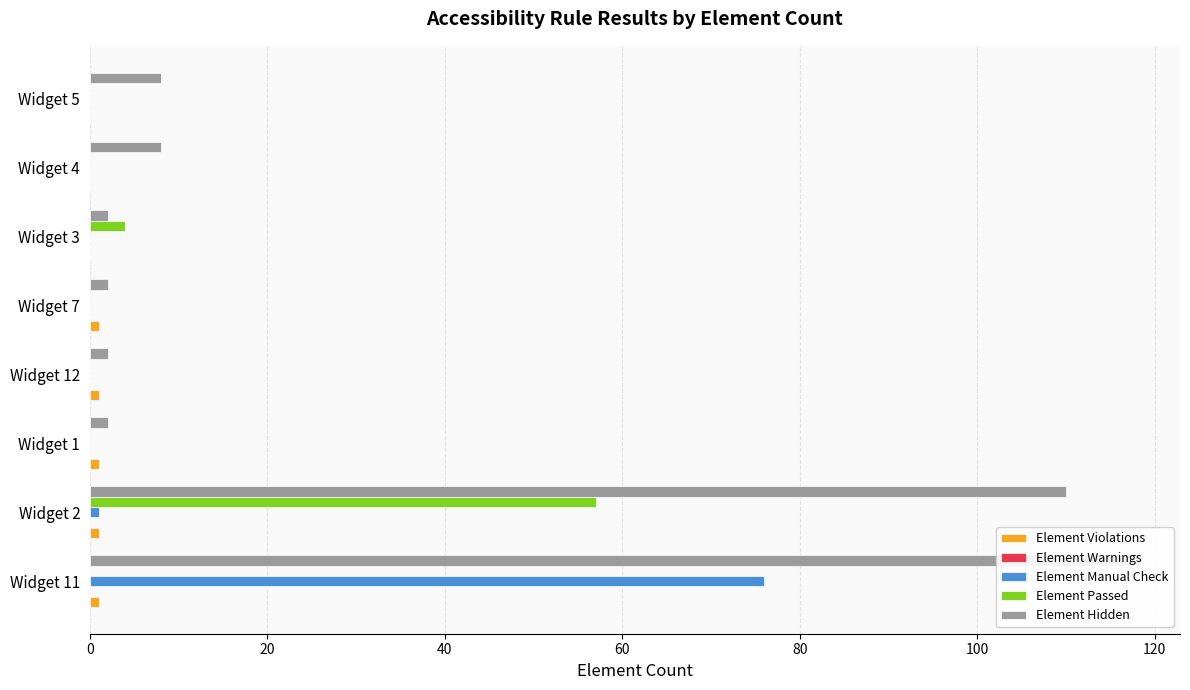

Does the chart contain any negative values?

No